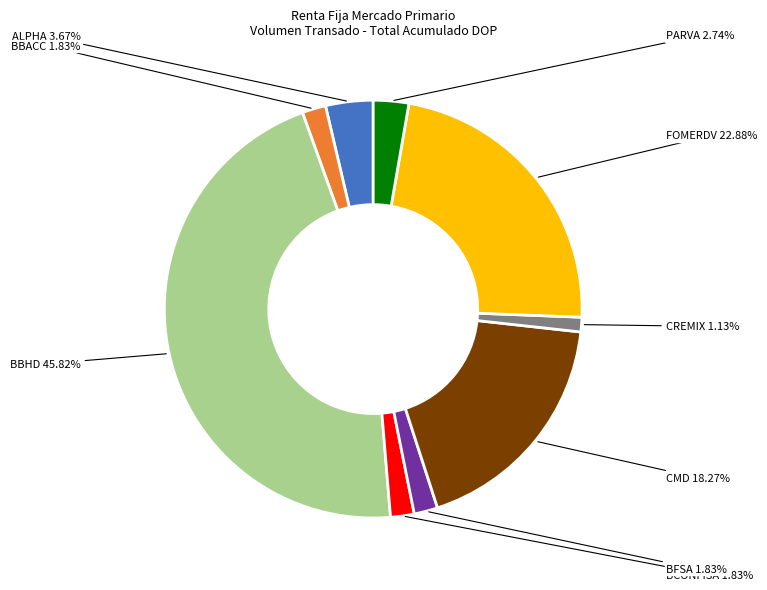

Does any single category account for the majority?

No